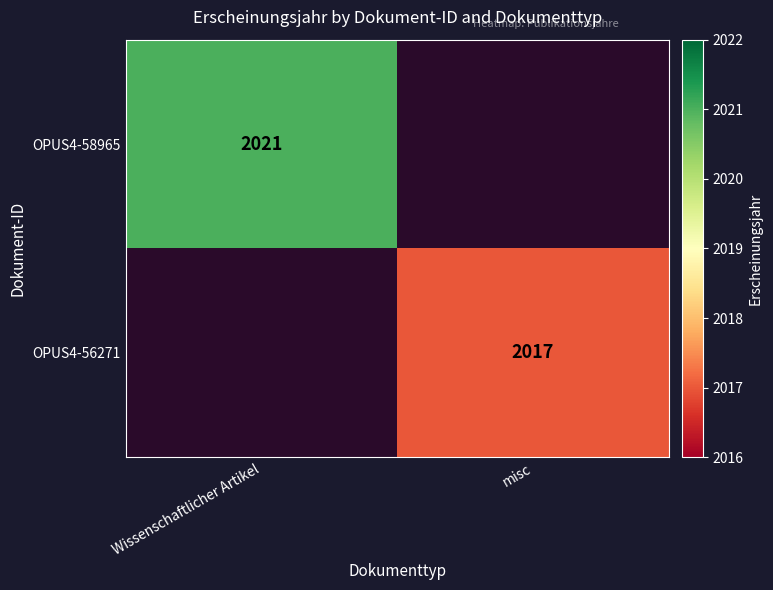

What is the maximum value shown in the chart?

2021.0